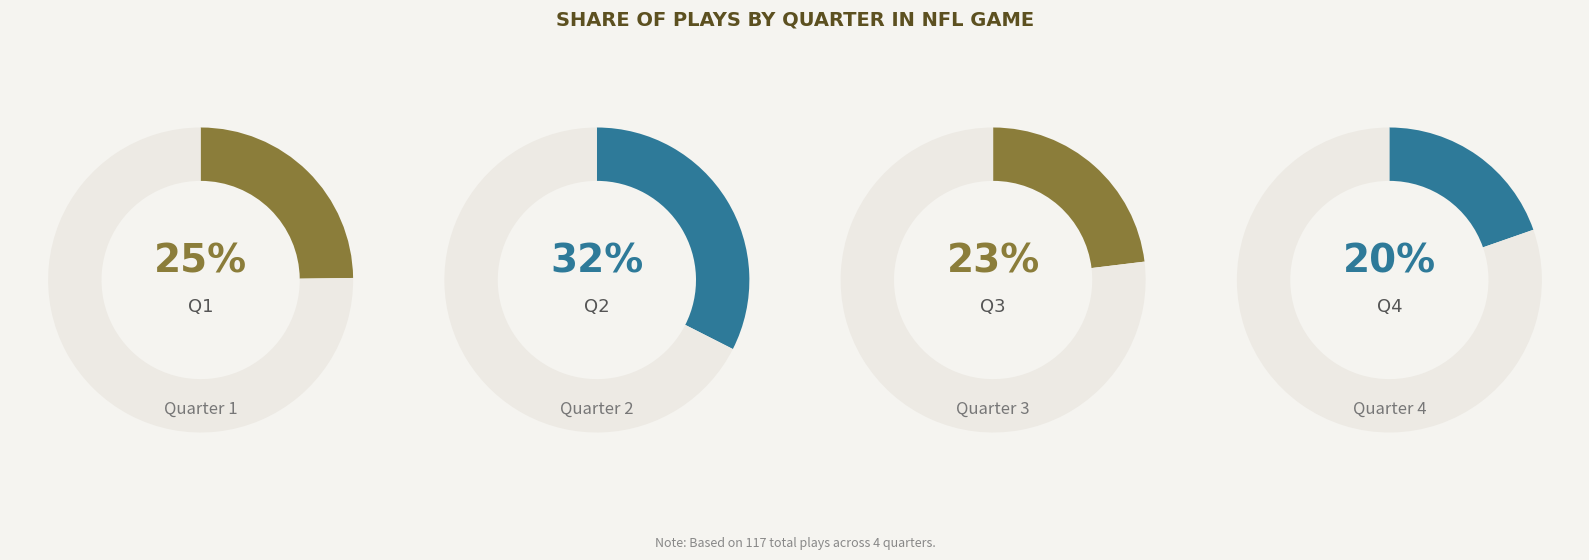

The Q1 slice represents 25% of the pie. True or false?

True